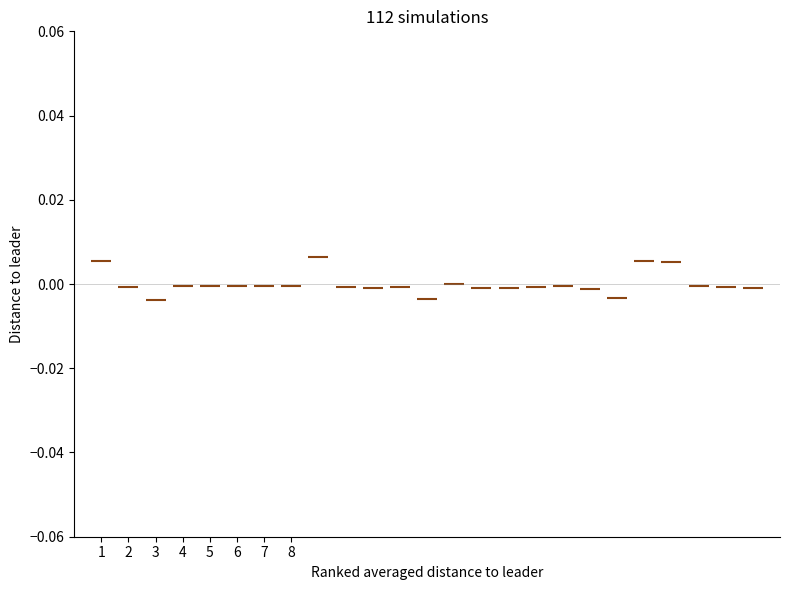

What is the range of X values (max minus min)?

24.0